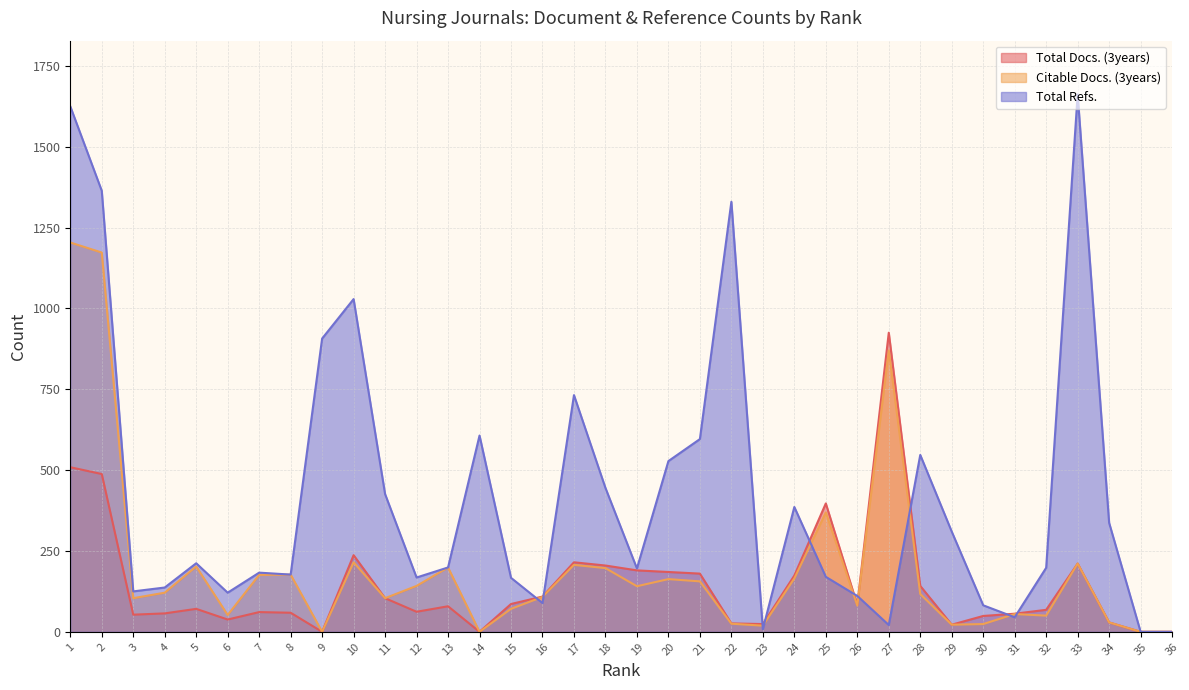

True or false: Citable Docs. (3years) and Total Docs. (3years) intersect in this chart.

False